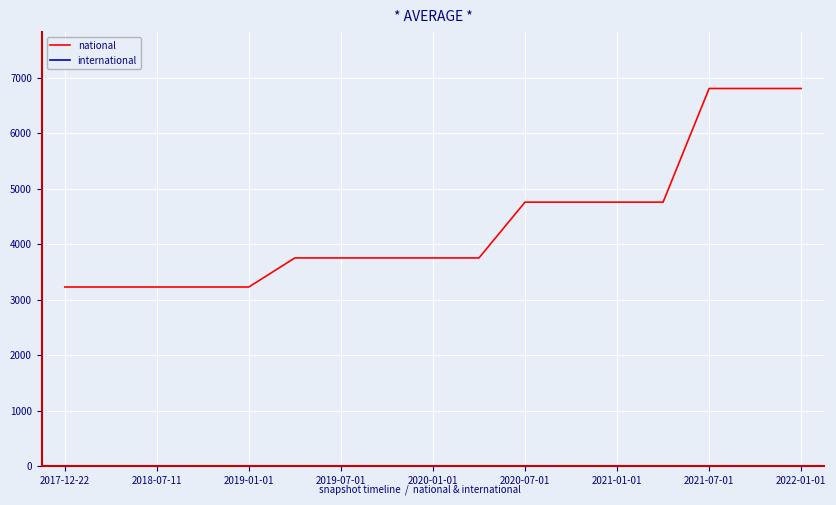

Which series has the widest spread of values?

national